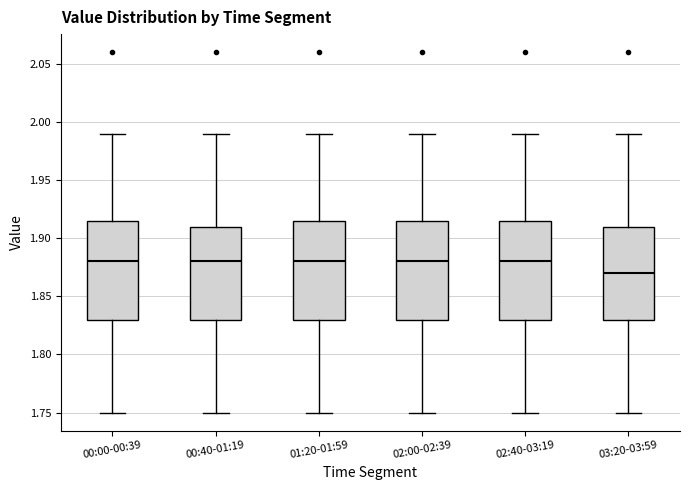

Reading left to right, read every box against the y-axis: the position of its median line, the range the box covers, and the ends of its whiskers. The values are not printed on the chart, so give them approximately, as read against the axis.

00:00-00:39: median 1.880, box 1.830 to 1.915, whiskers 1.750 to 1.990
00:40-01:19: median 1.880, box 1.830 to 1.910, whiskers 1.750 to 1.990
01:20-01:59: median 1.880, box 1.830 to 1.915, whiskers 1.750 to 1.990
02:00-02:39: median 1.880, box 1.830 to 1.915, whiskers 1.750 to 1.990
02:40-03:19: median 1.880, box 1.830 to 1.915, whiskers 1.750 to 1.990
03:20-03:59: median 1.870, box 1.830 to 1.910, whiskers 1.750 to 1.990